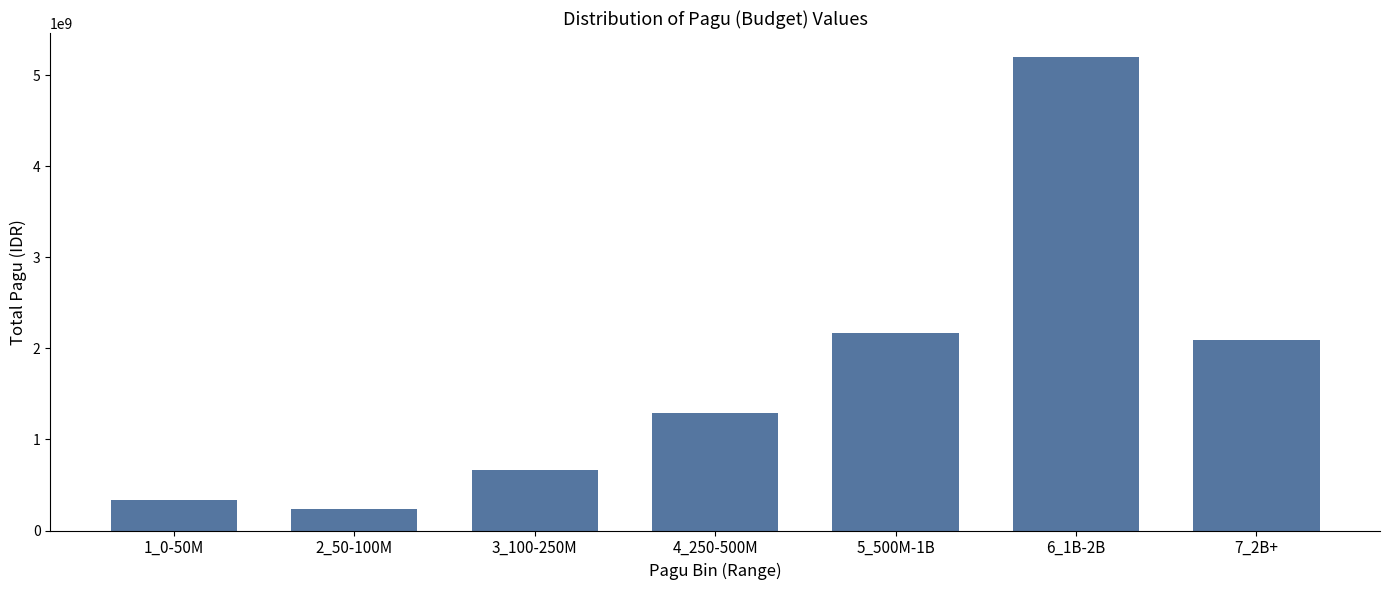

Reading left to right, list all the values displayed in this chart.

338792544	239774400	665184000	1285440000	2165394000	5201438048	2090000000